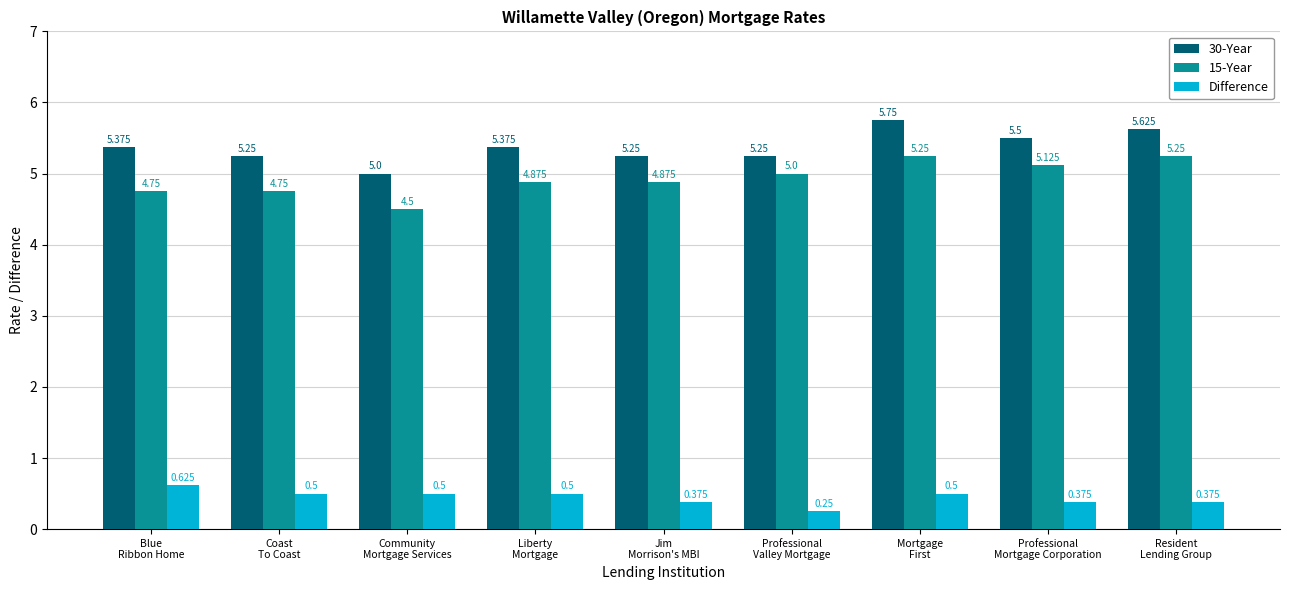

How many categories are shown in the chart?

9